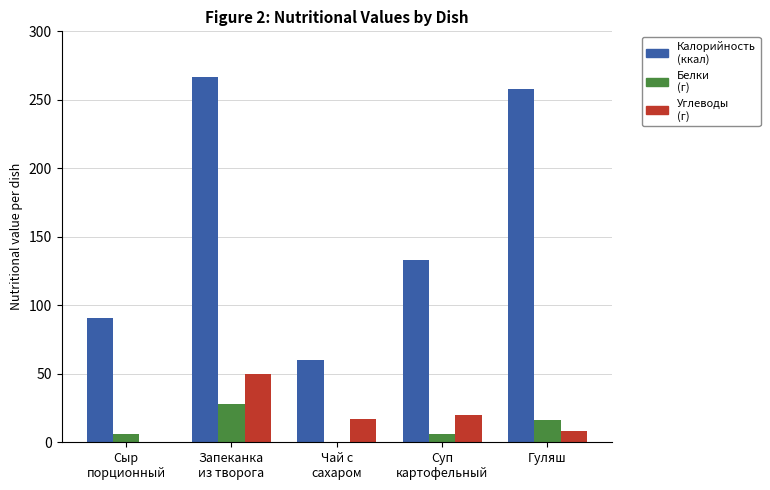

What is the maximum value shown in the chart?

267.0